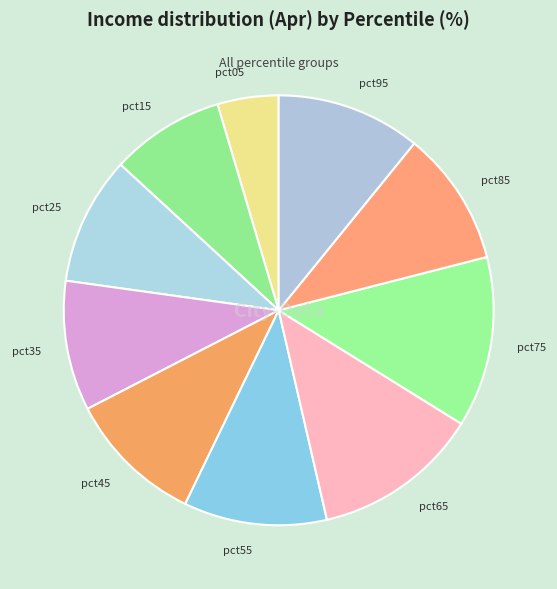

Does pct25 represent more than half of the total?

No